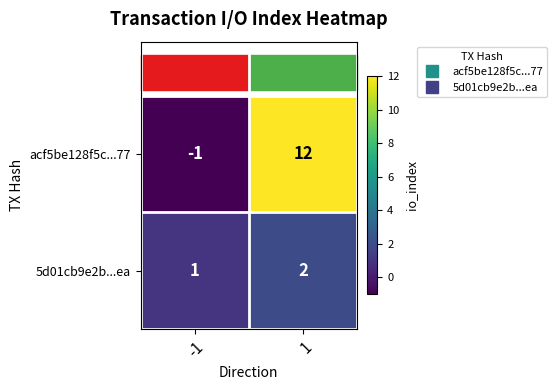

What is the difference between the highest and lowest values at 1?

10